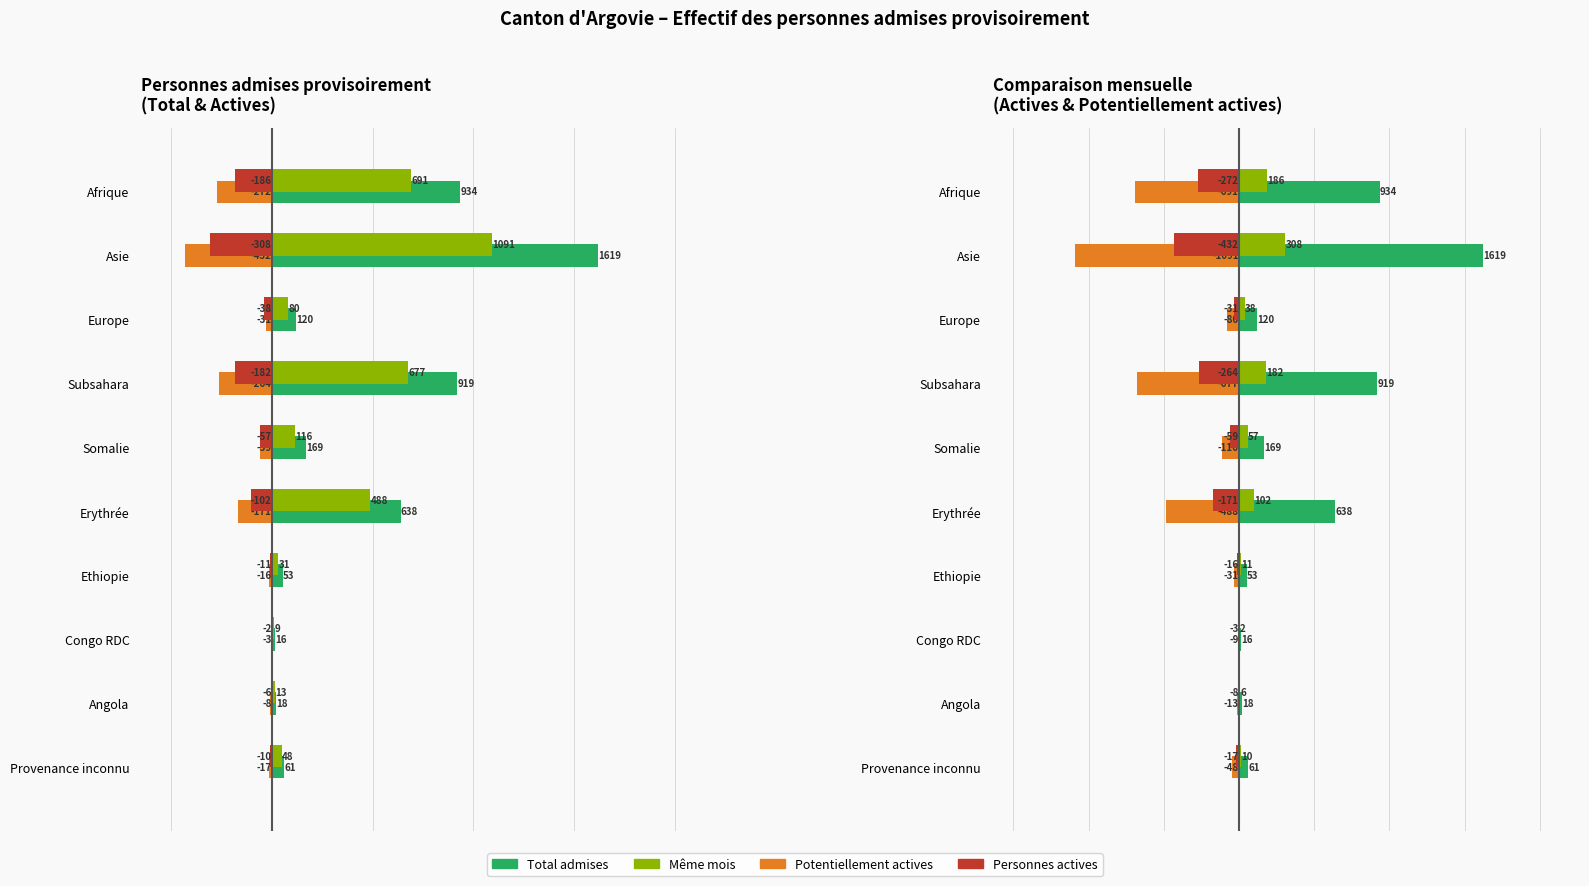

How many values in the Total personnes admises series exceed 169?

4